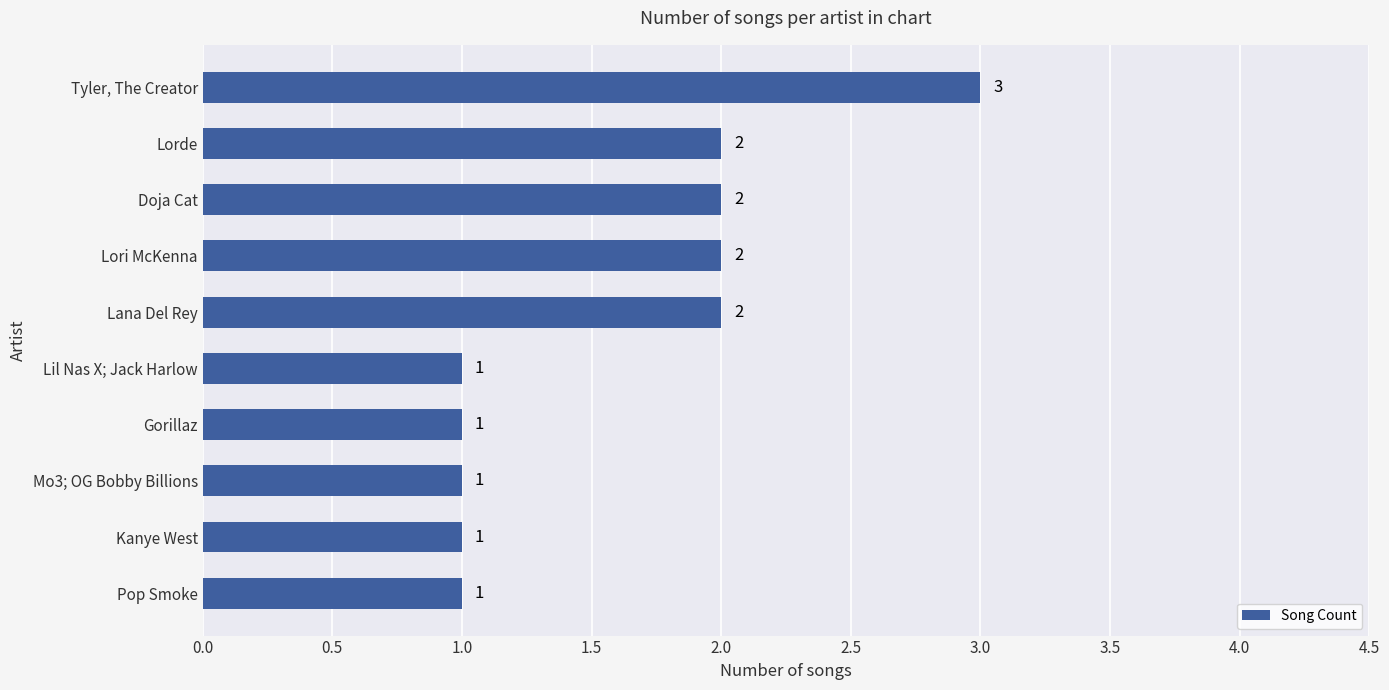

Reading top to bottom, list all the values displayed in this chart.

3	2	2	2	2	1	1	1	1	1